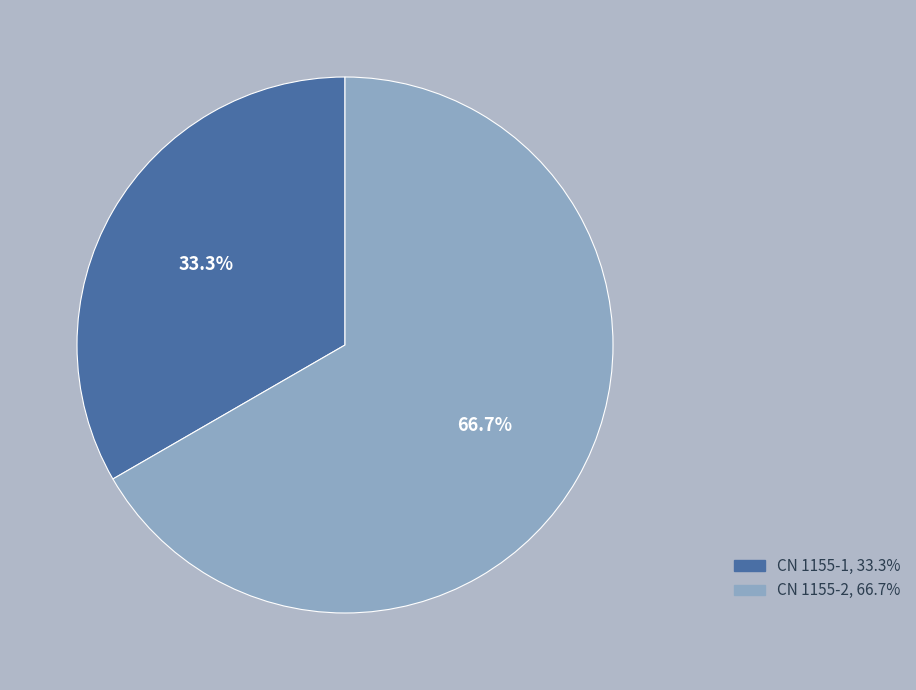

Is it true that CN 1155-2 is 67% of the pie?

True